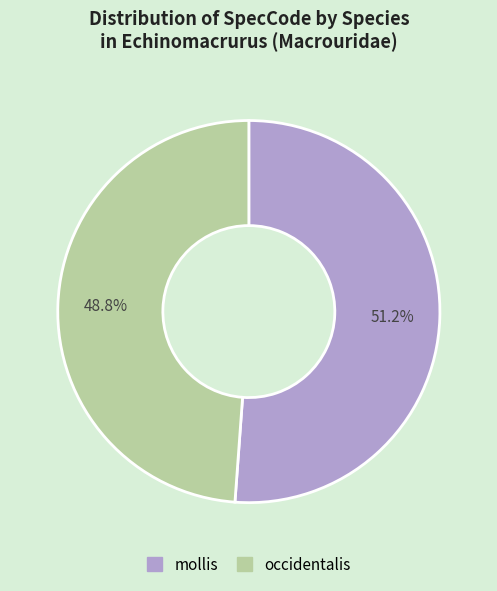

Rank the categories by value from highest to lowest.

mollis, occidentalis